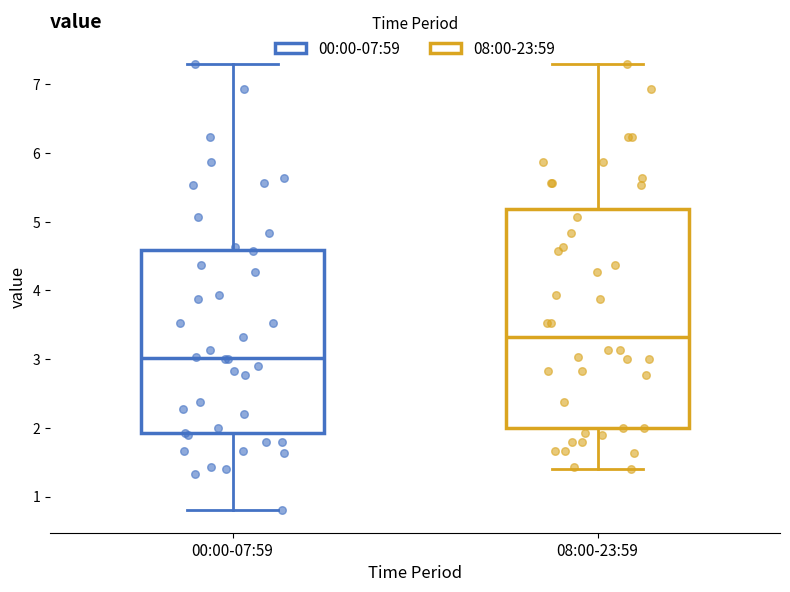

Where does the upper whisker of the box for 00:00-07:59 end on the y-axis? The values are not printed on the chart, so give them approximately, as read against the axis.

7.3